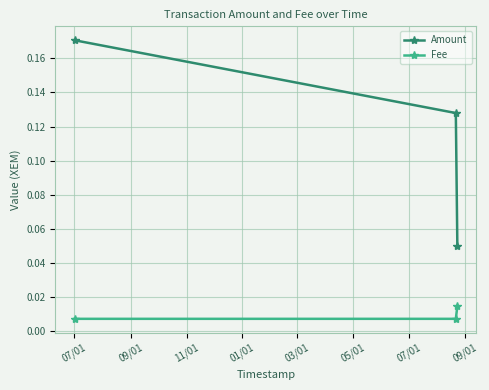

Which series has the largest range (max minus min)?

Amount